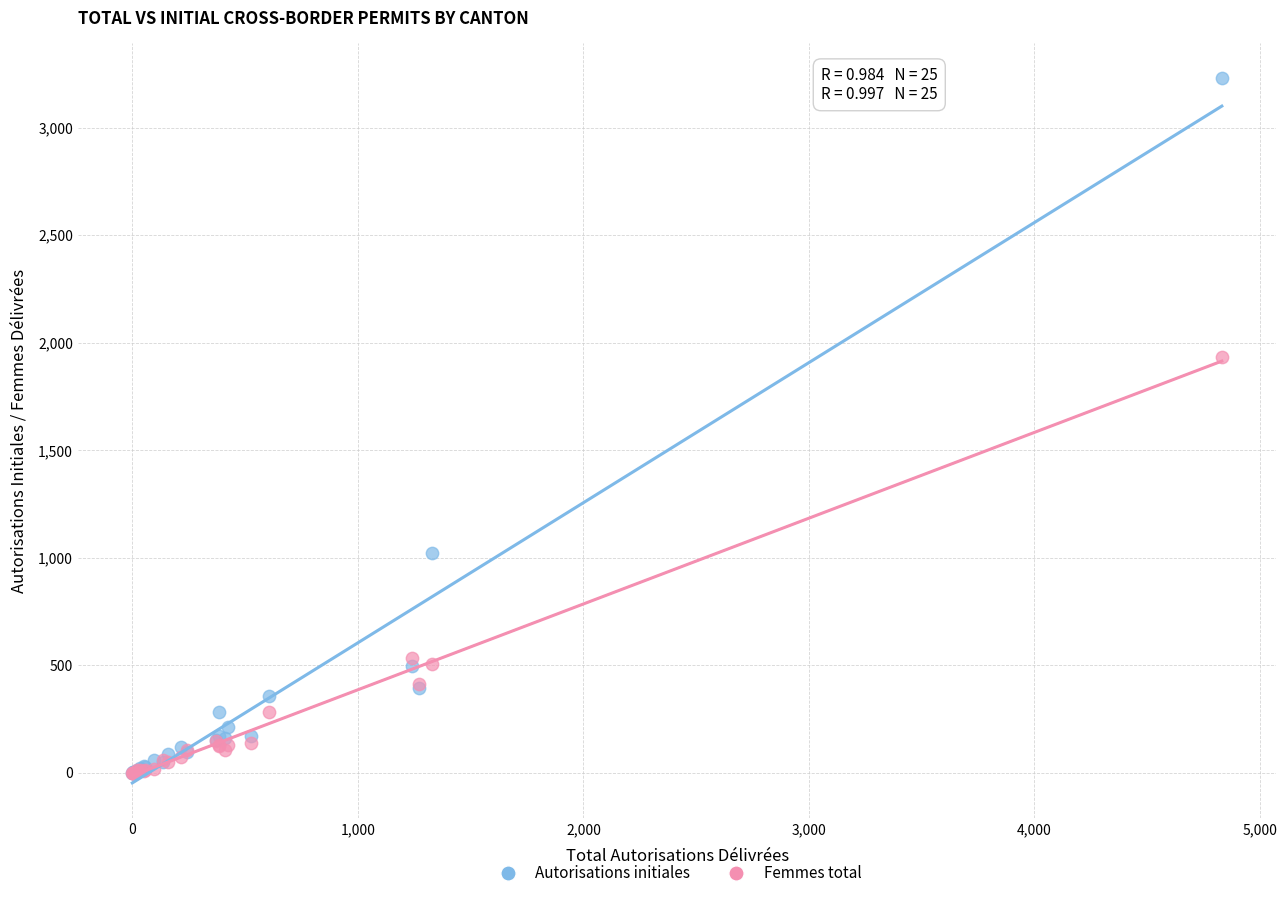

Which series has the widest spread of Y values?

Autorisations initiales